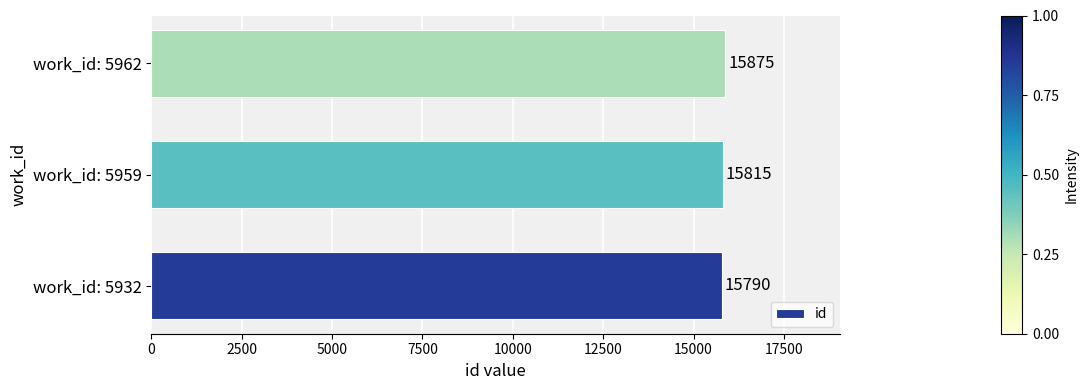

What is the ratio of the value at work_id: 5932 to the value at work_id: 5962?

1.0